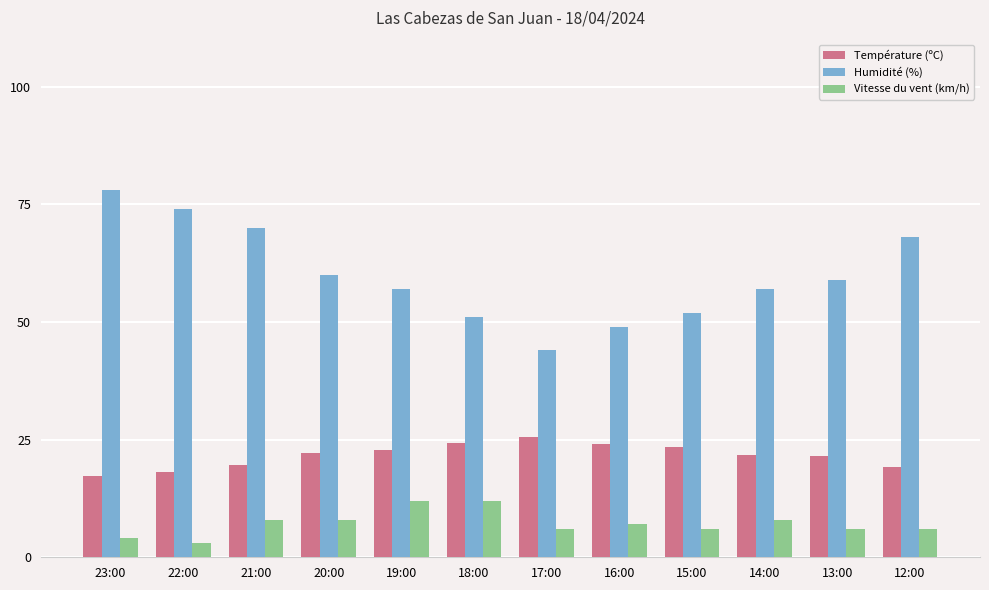

Is it true that Température (ºC) equals 19.6 at 21:00?

True